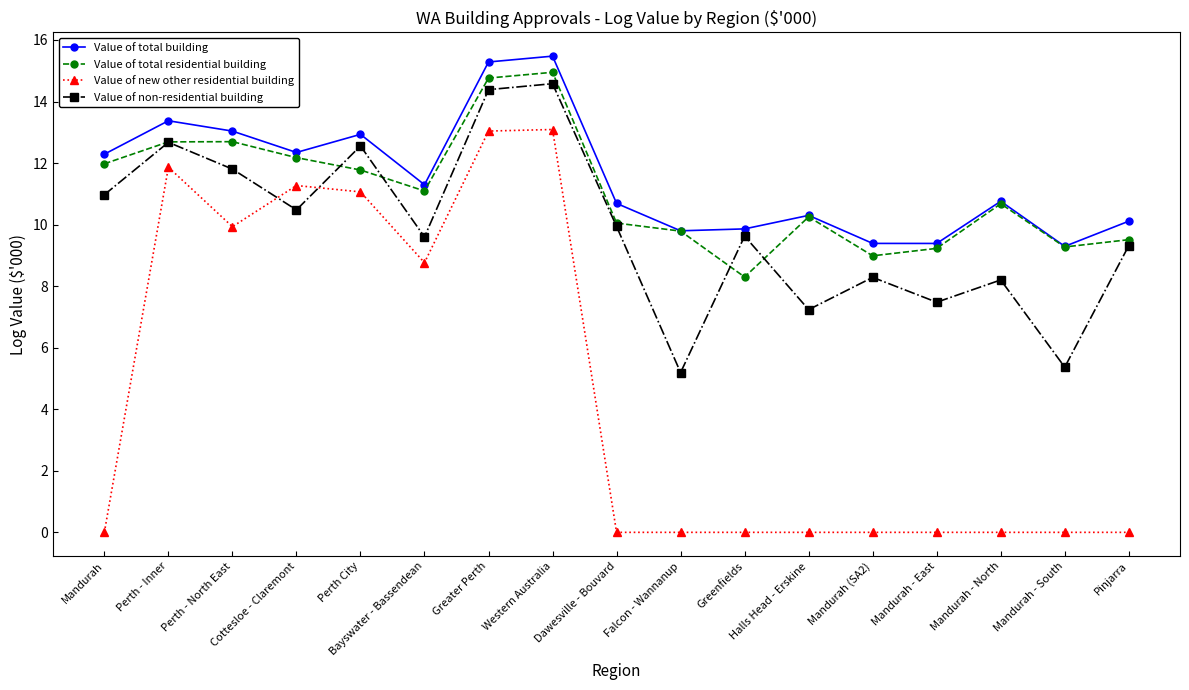

The Value of new other residential building series shows 20.7 at Western Australia. True or false?

False